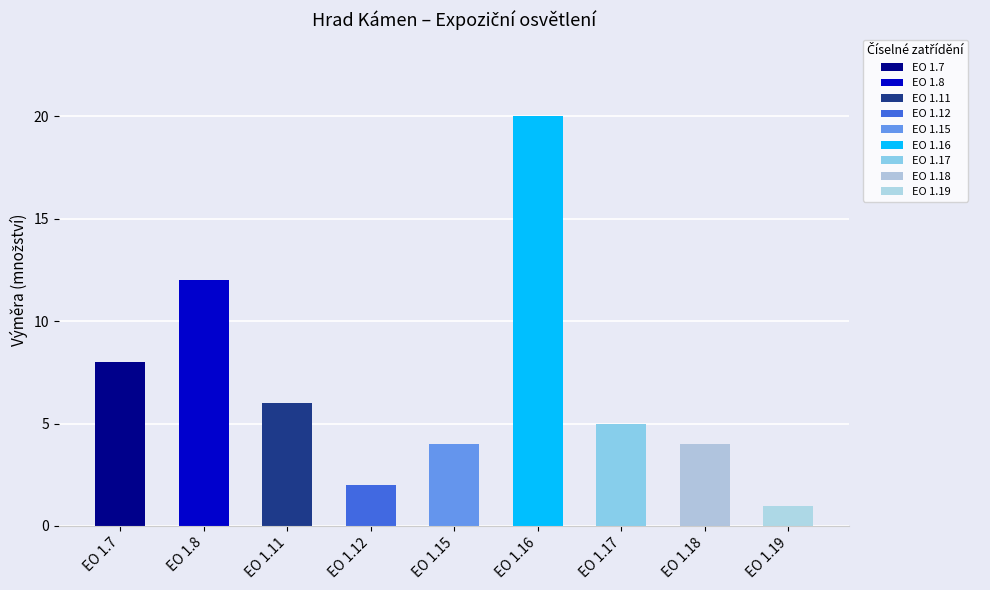

The value at TC - napájecí lišta is 6. True or false?

False